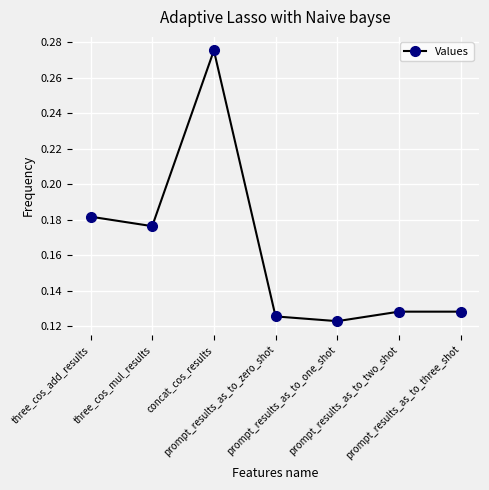

How many data points does each series have?

7